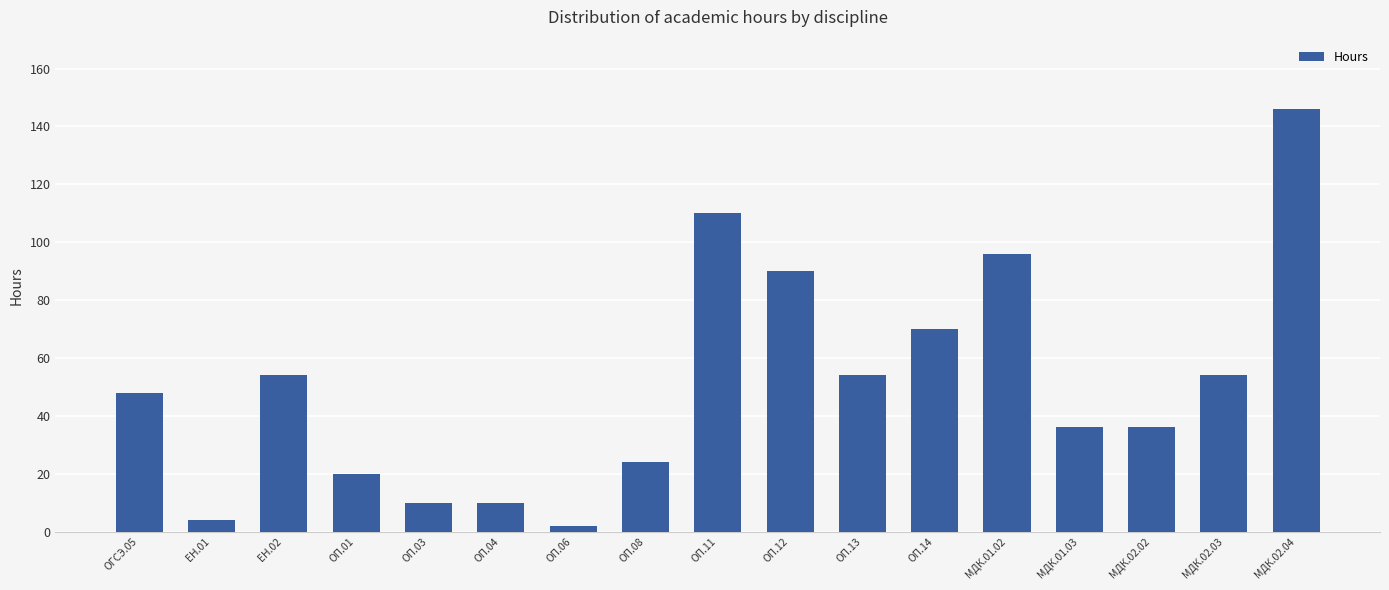

What is the label of the 8th bar from the left?

ОП.08